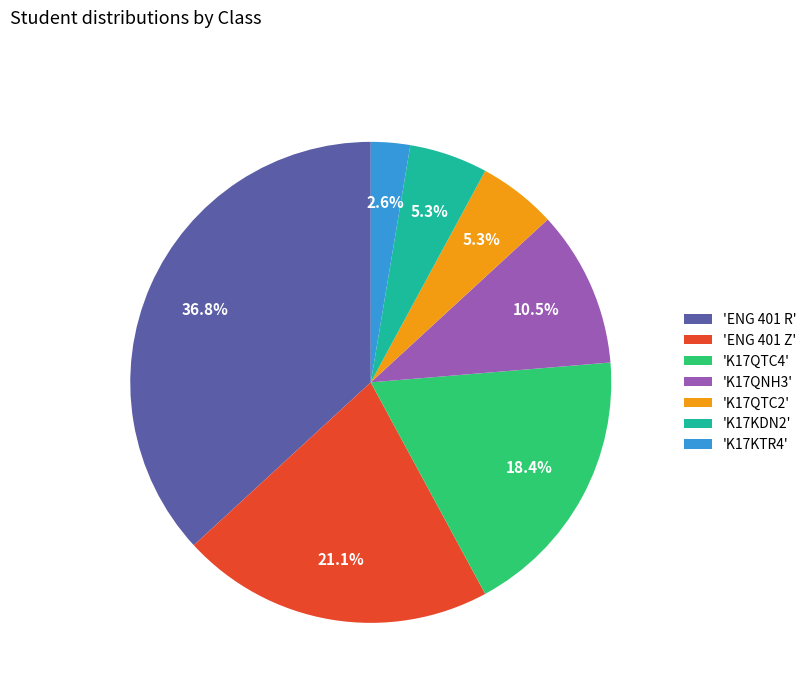

Does any single category account for the majority?

No